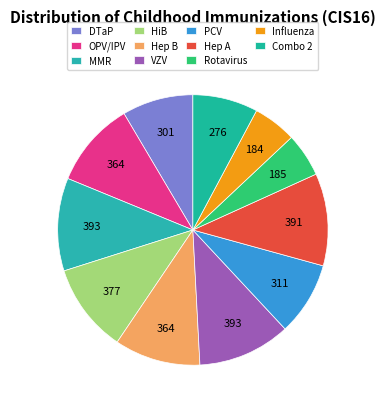

How many segments does this pie chart have?

11